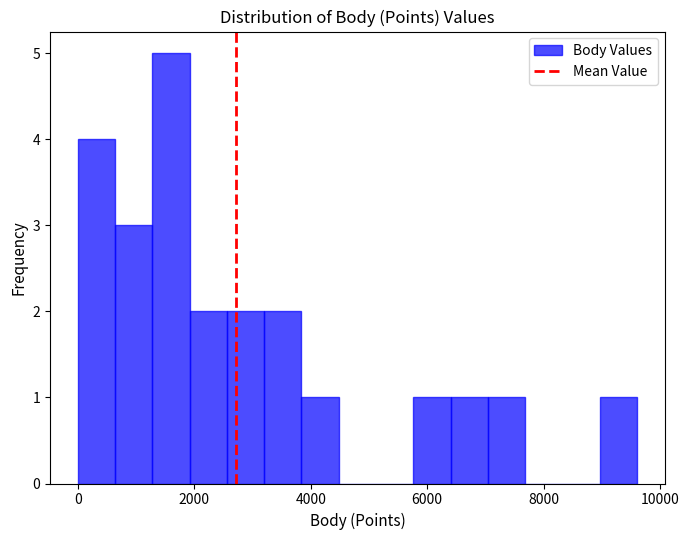

Around what value on the x-axis is the tallest bar? Give the approximate position of its centre, as read against the axis.

1600